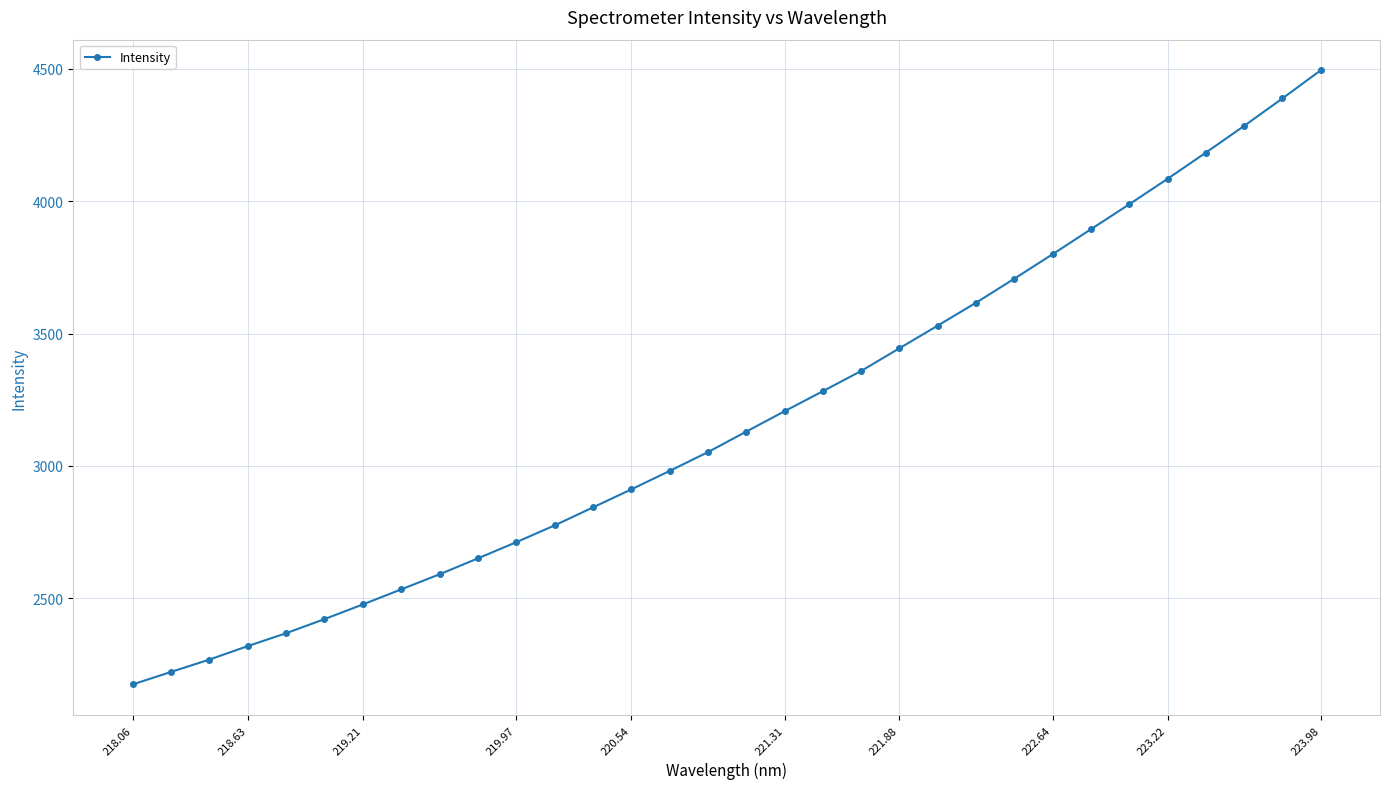

What is the difference between the maximum and minimum values?

2318.3